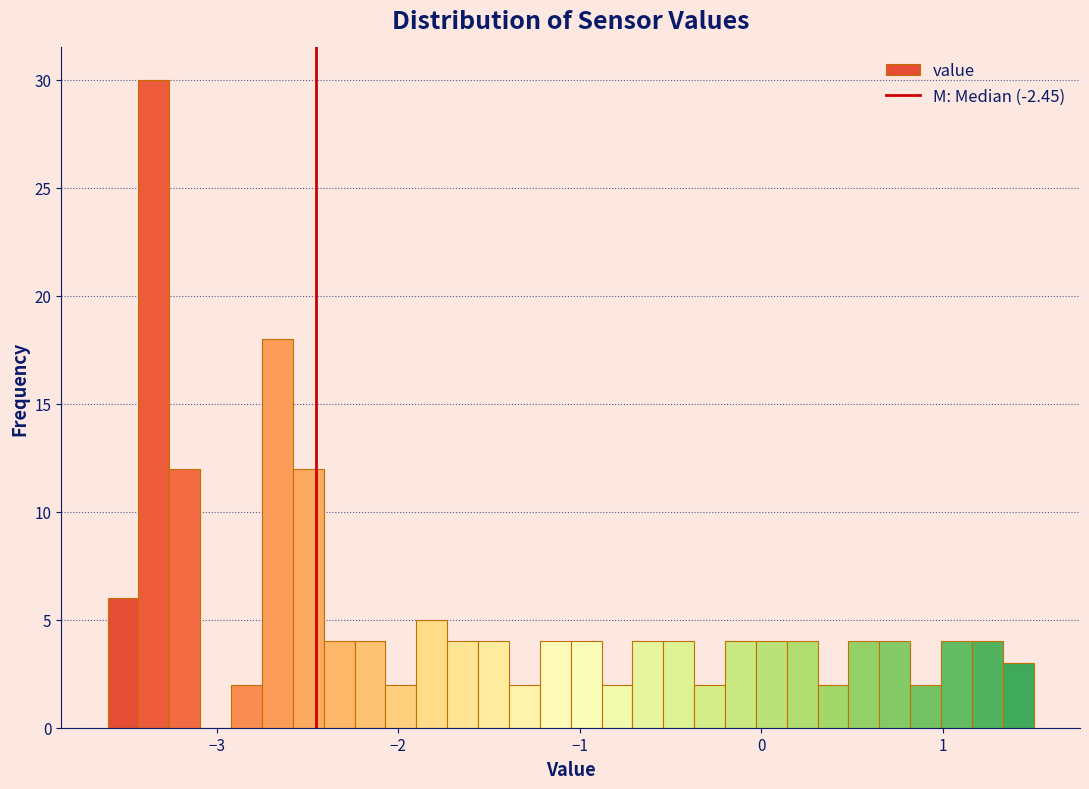

Around what value on the x-axis is the tallest bar? Give the approximate position of its centre, as read against the axis.

-3.3